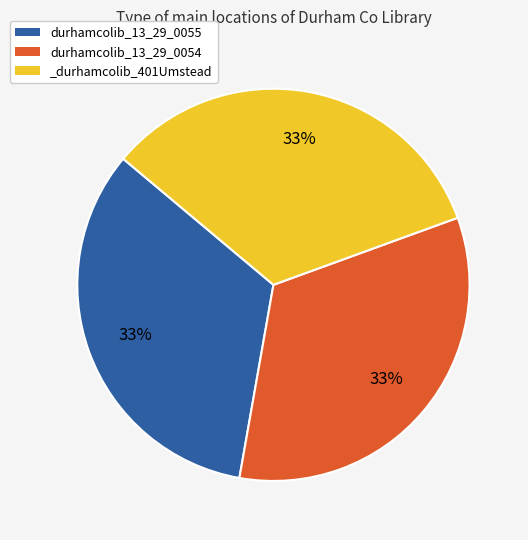

Approximately how many times larger is the value at durhamcolib_13_29_0055 compared to _durhamcolib_401Umstead?

1.0